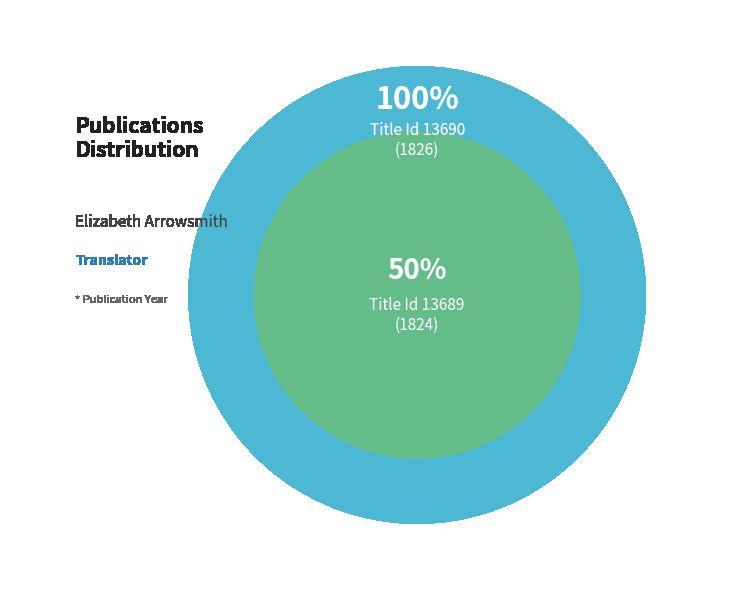

What is the change in value from 13689 to 13690?

+2